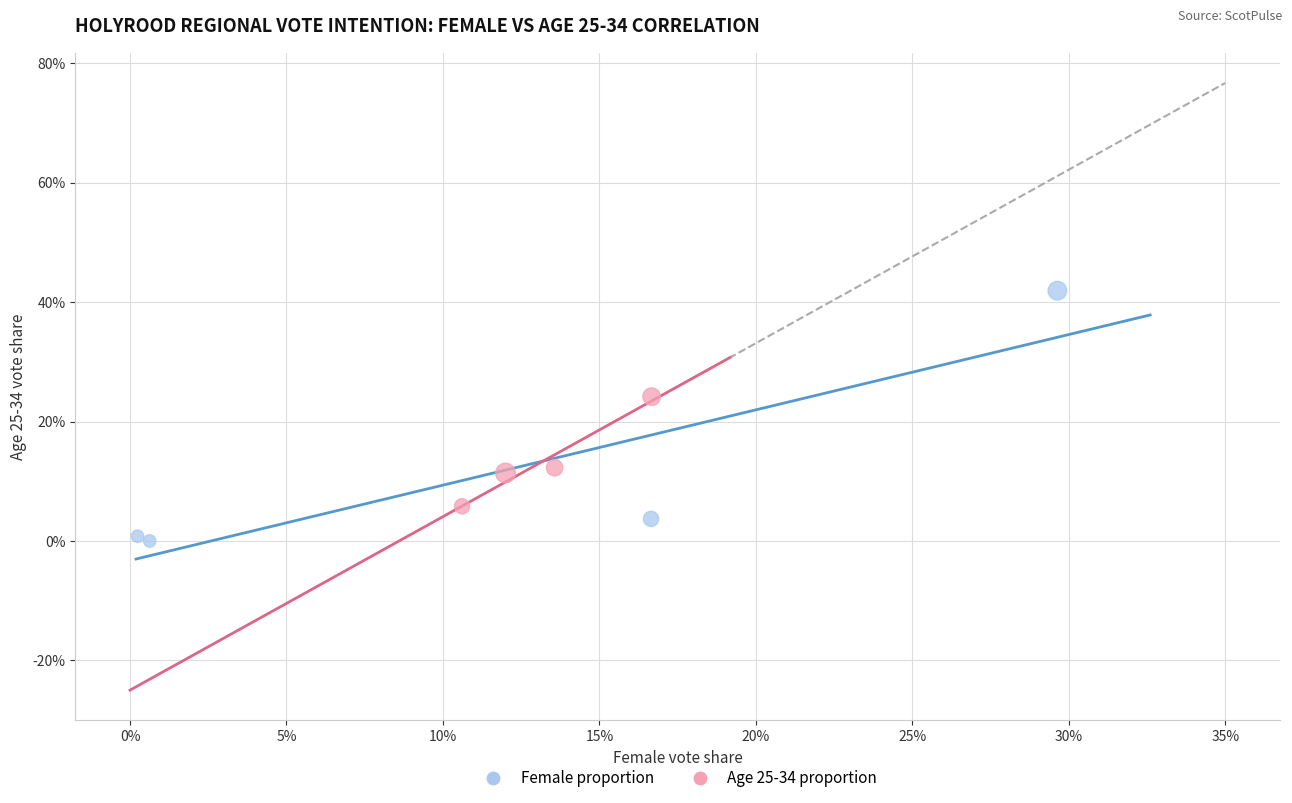

Which series reaches the maximum Y coordinate?

Female proportion